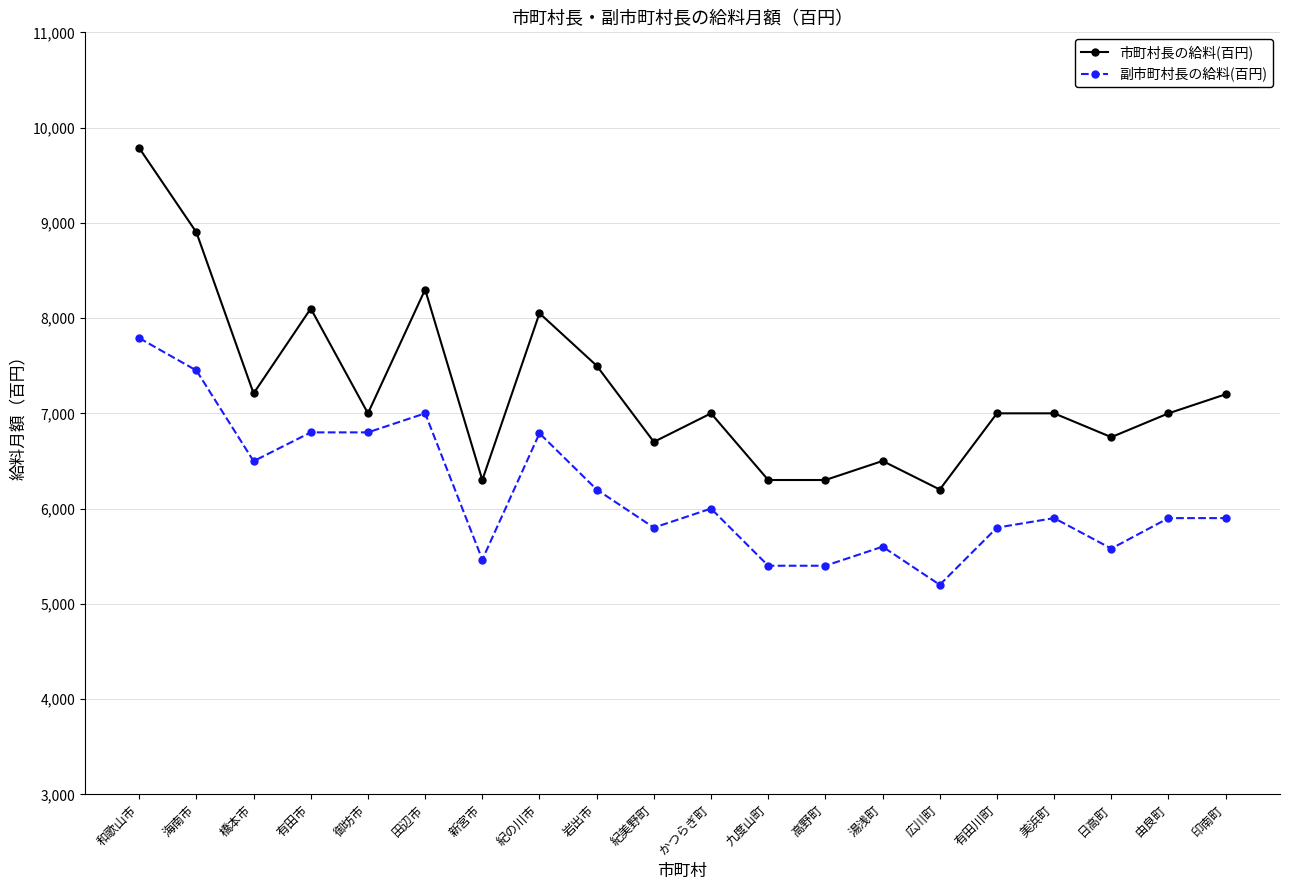

True or false: 副市町村長の給料(百円) and 市町村長の給料(百円) cross at least once.

False